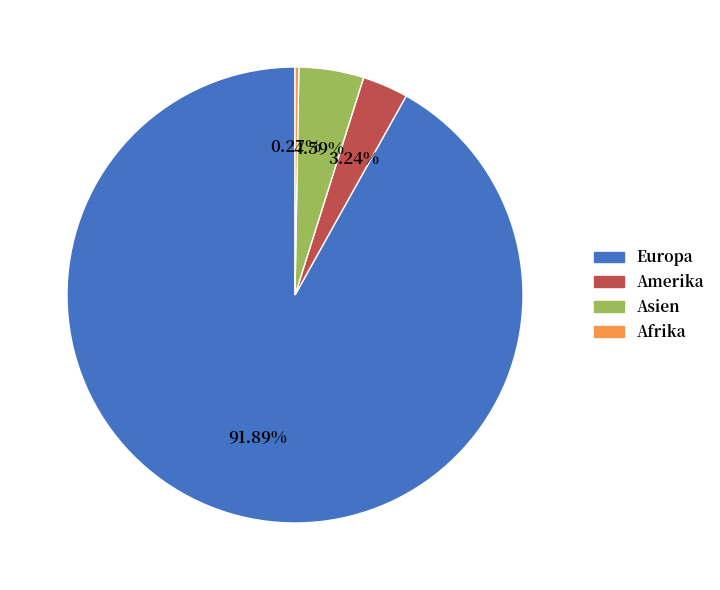

Is there a majority slice in this chart?

Yes